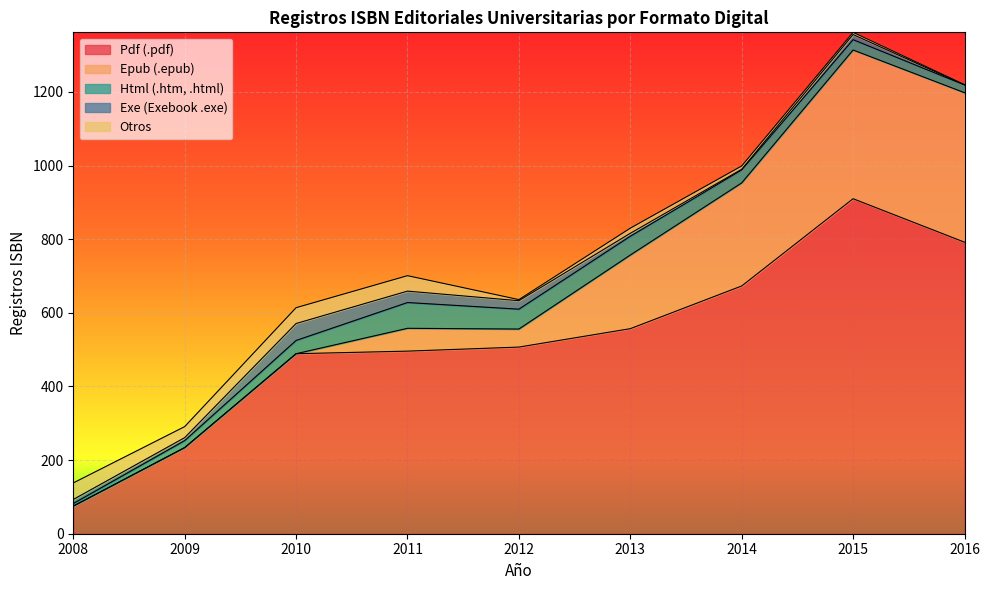

The Otros series shows 7 at 2013. True or false?

False